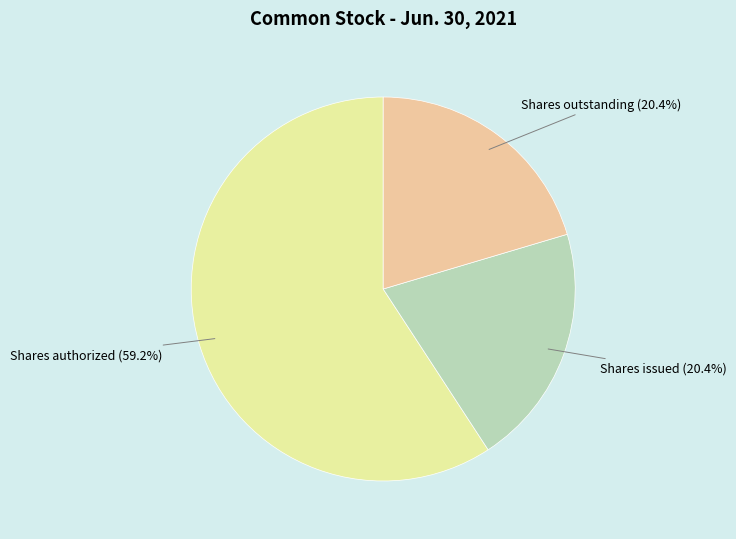

Is there a majority slice in this chart?

Yes